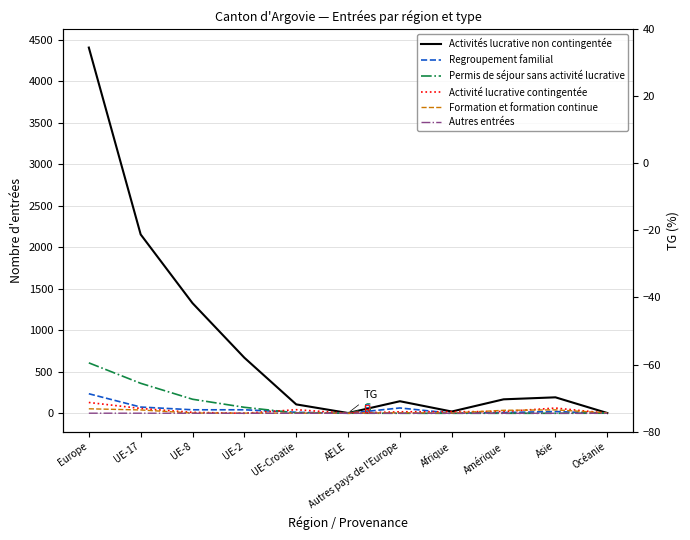

Which series has the largest range (max minus min)?

Activités lucrative non contingentée